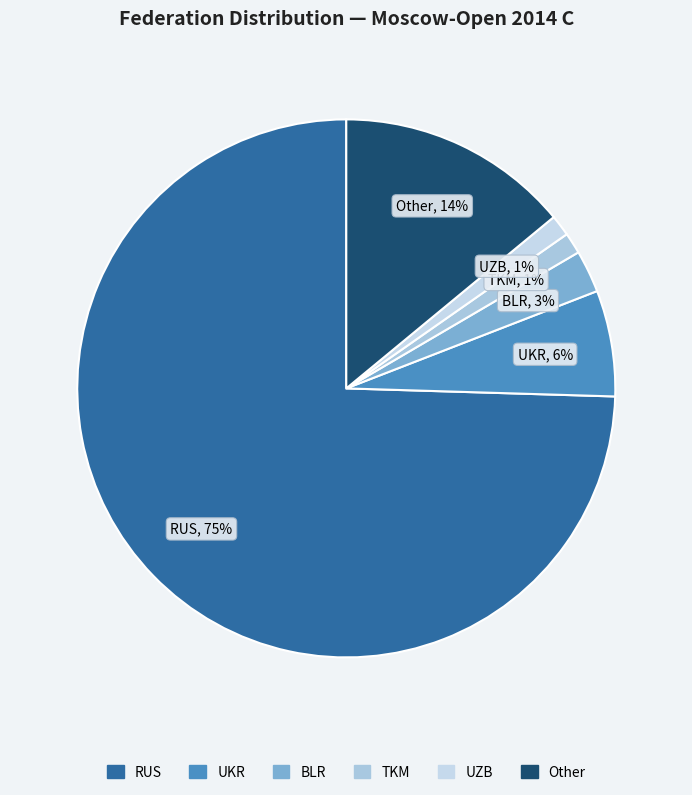

To the nearest percent, what percentage of the pie is UKR?

6%